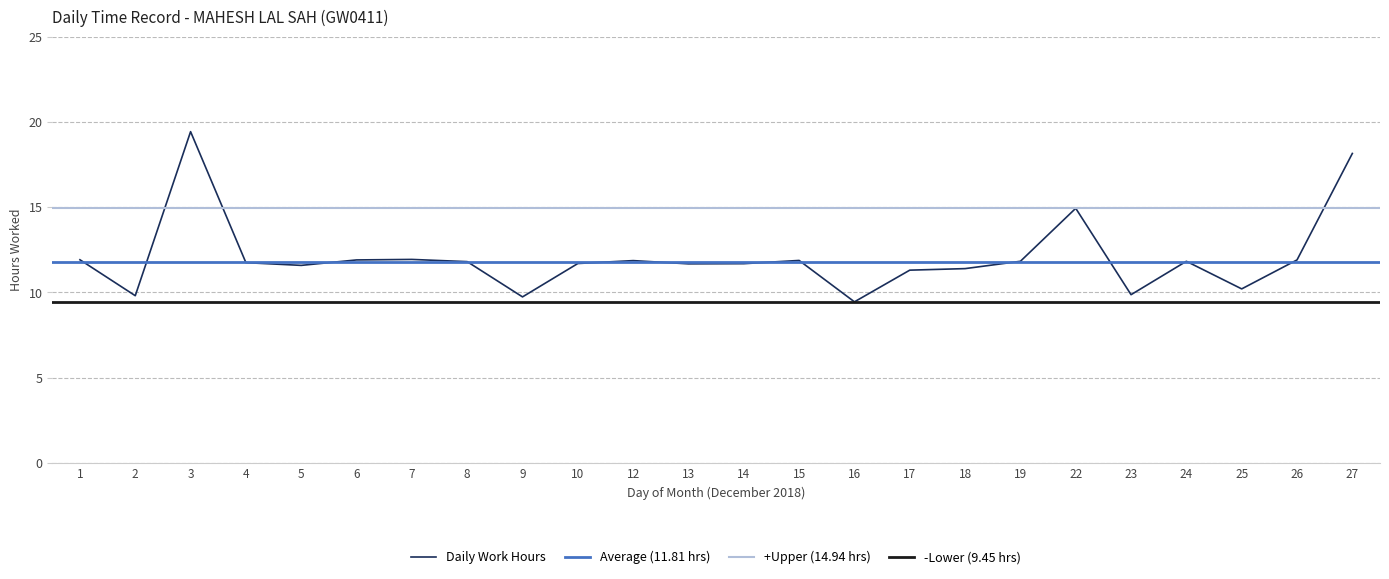

What is the sum of all values?

289.6